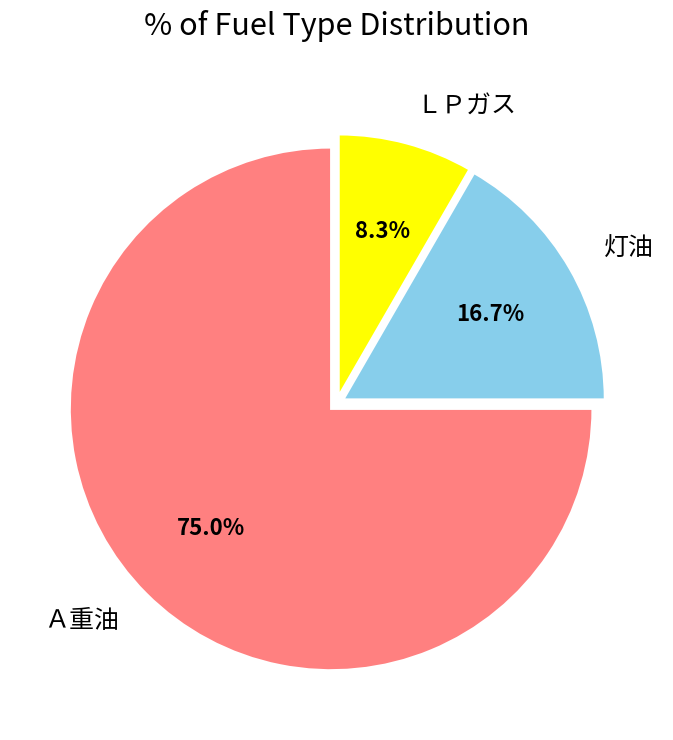

To the nearest percent, what portion does ＬＰガス represent?

8%